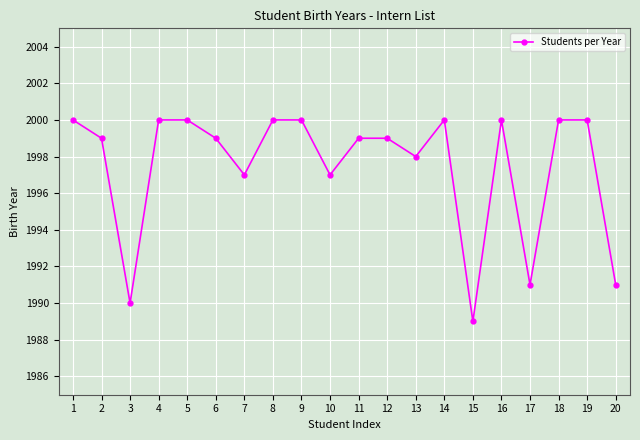

What is the minimum value shown in the chart?

1989